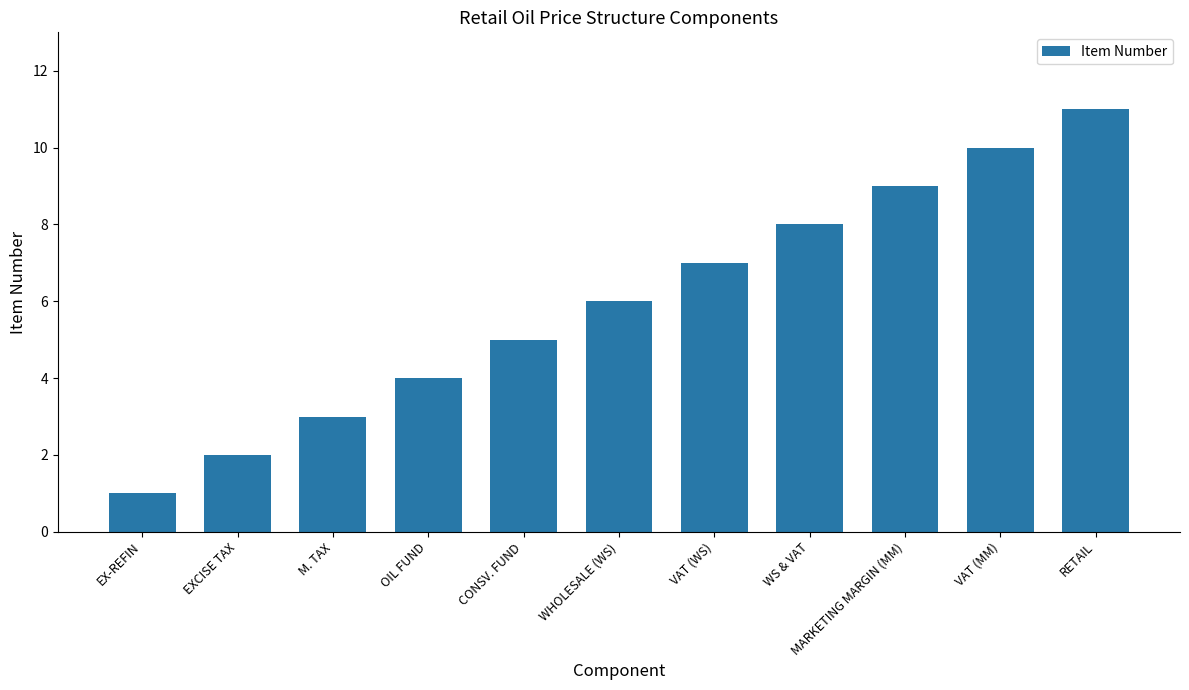

Between VAT (MM) and EXCISE TAX, which is larger?

VAT (MM)